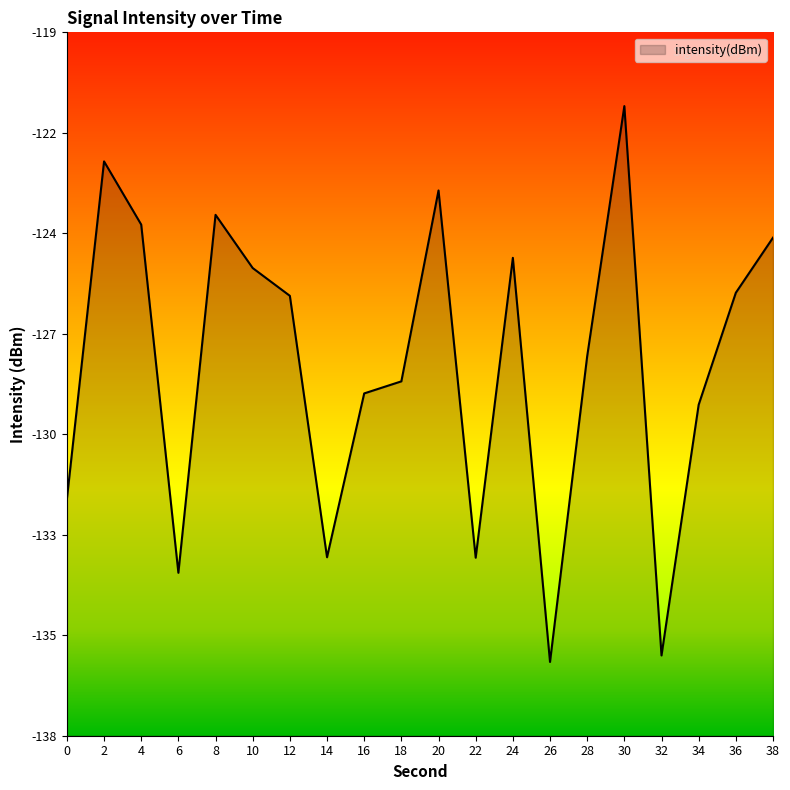

Reading right to left, transcribe all the data shown in this chart.

38=-124.6	36=-126.1	34=-129.1	32=-135.9	30=-121.0	28=-127.8	26=-136.1	24=-125.1	22=-133.3	20=-123.3	18=-128.5	16=-128.8	14=-133.3	12=-126.2	10=-125.4	8=-124.0	6=-133.7	4=-124.2	2=-122.5	0=-131.7